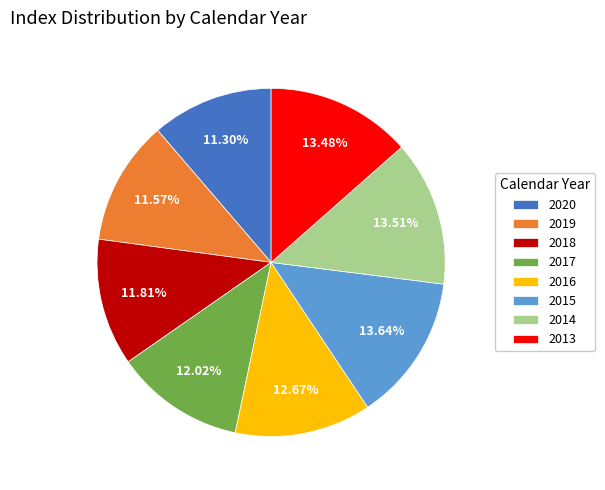

What is the ratio of the value at 2018 to the value at 2015?

0.9